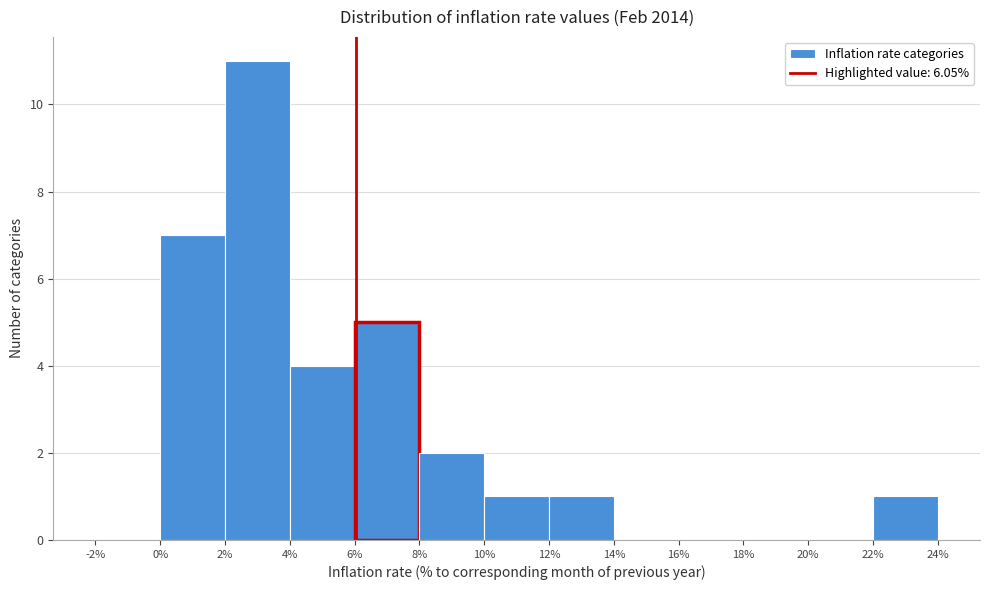

Reading left to right, transcribe this chart: for each bar, give the range it covers on the x-axis and its height. The values are not printed on the chart, so give them approximately, as read against the axis.

-2% to 0%: 0
0% to 2%: 7
2% to 4%: 11
4% to 6%: 4
6% to 8%: 5
8% to 10%: 2
10% to 12%: 1
12% to 14%: 1
14% to 16%: 0
16% to 18%: 0
18% to 20%: 0
20% to 22%: 0
22% to 24%: 1